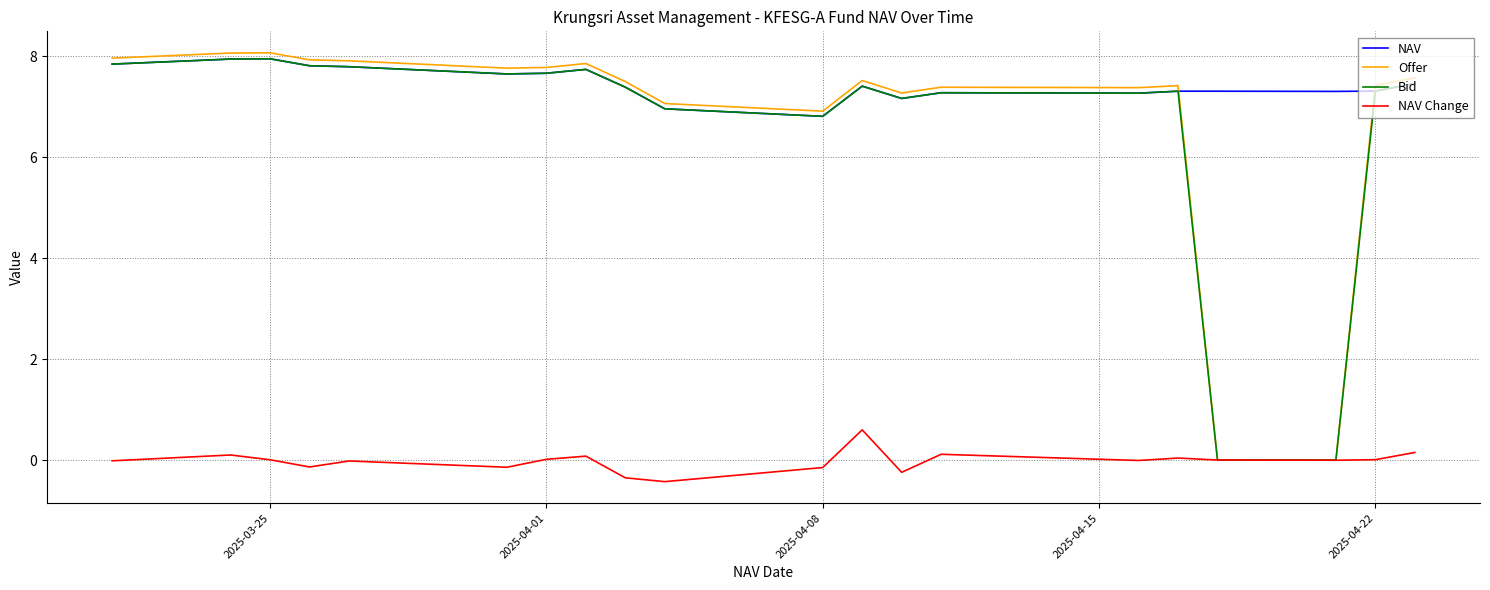

In NAV Change, how many points are lower than both neighbors (excluding endpoints)?

6